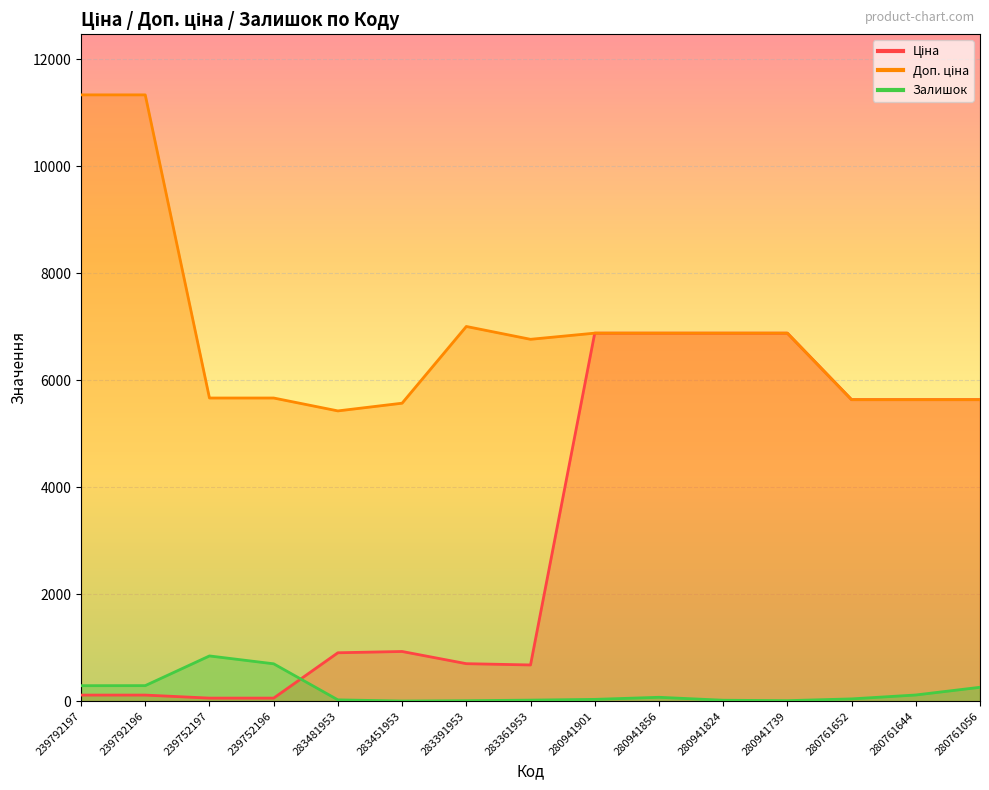

How many values in the Доп. ціна series exceed 6764?

8